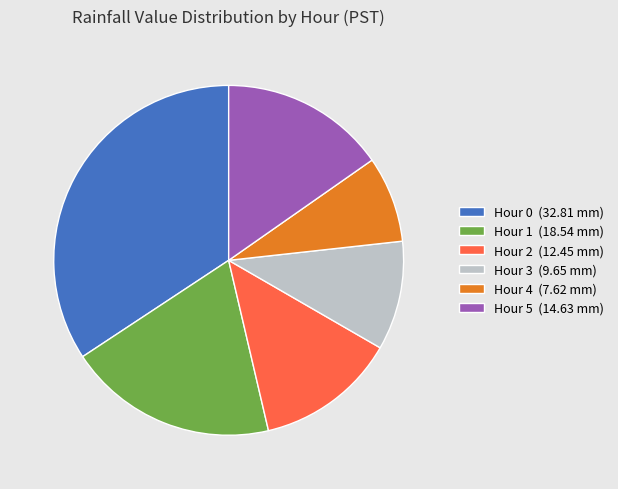

Combined, do Hour 2 (12.45 mm) and Hour 4 (7.62 mm) account for over 50%?

No